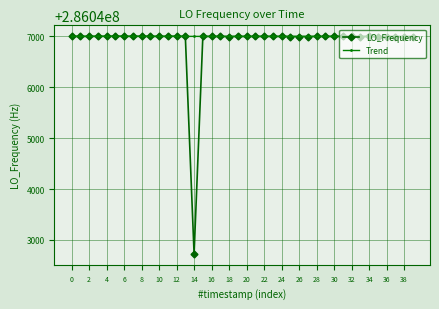

Rank the series by their average value, from highest to lowest.

Trend, LO_Frequency